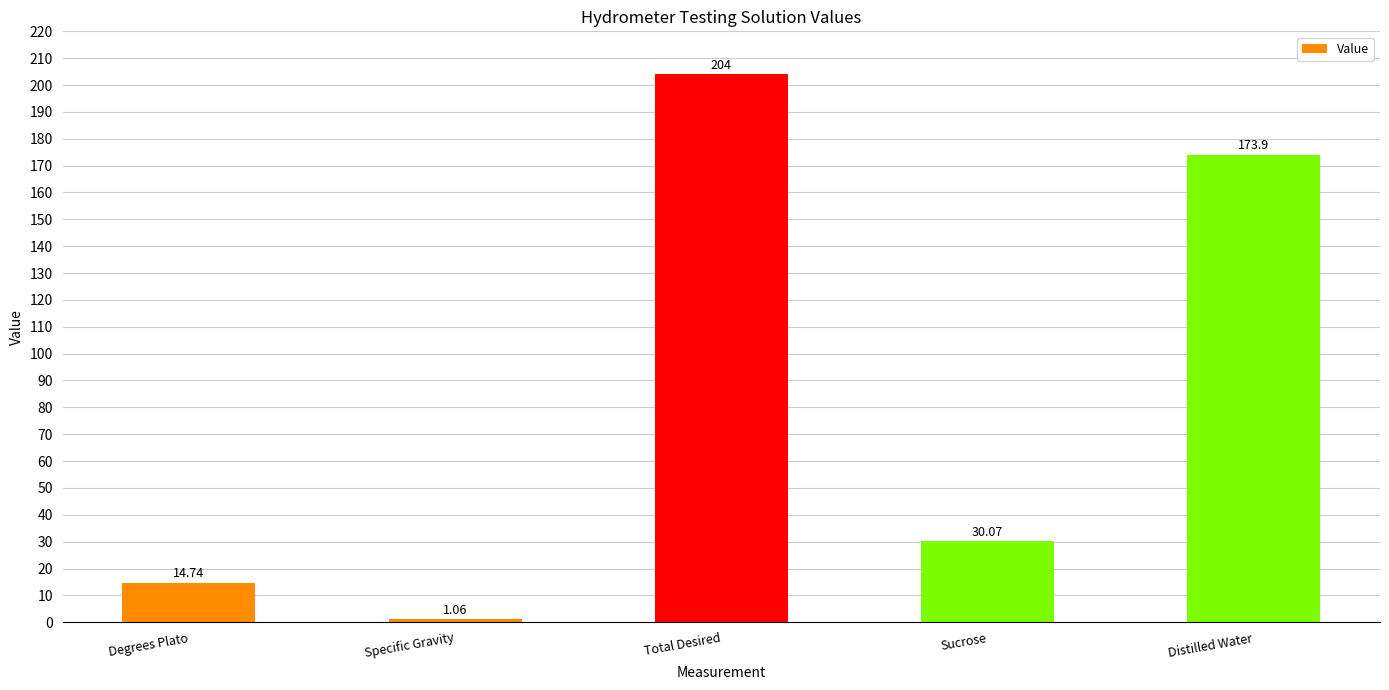

The chart shows a value of 30.1 at Sucrose. True or false?

True